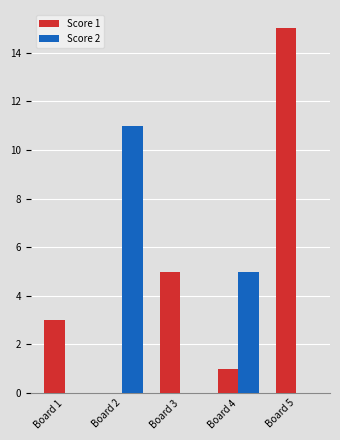

Which series has the largest range (max minus min)?

Score 1